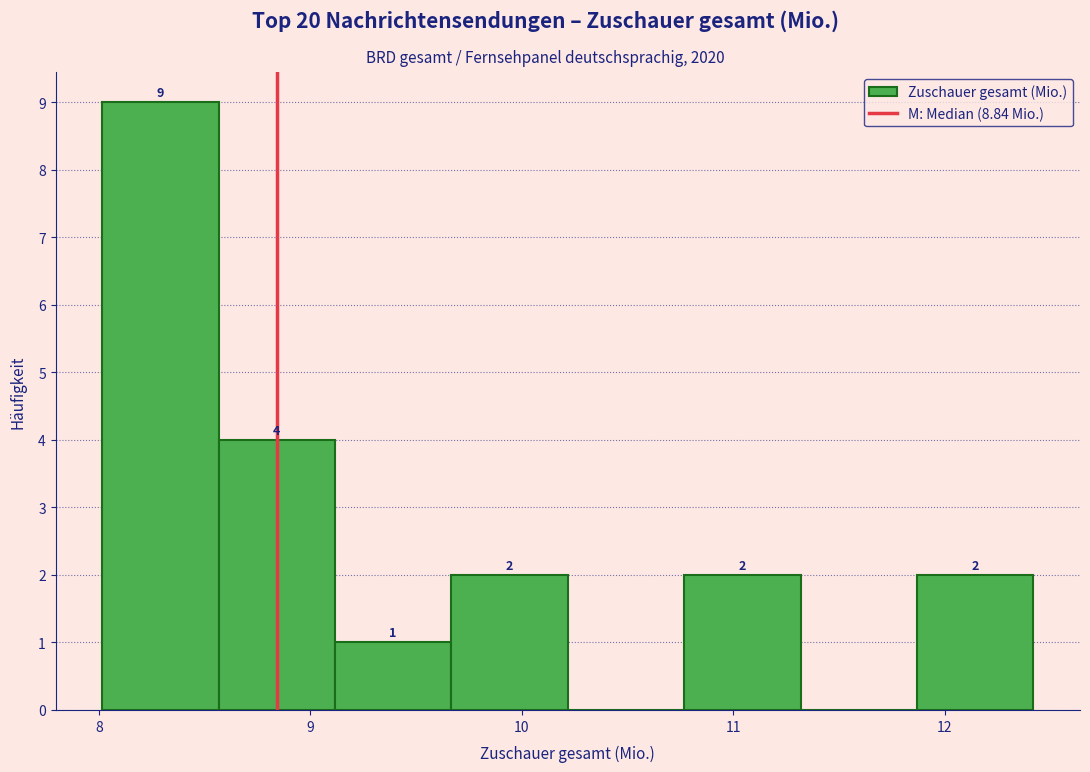

Which range on the x-axis has the tallest bar?

8.0 to 8.6